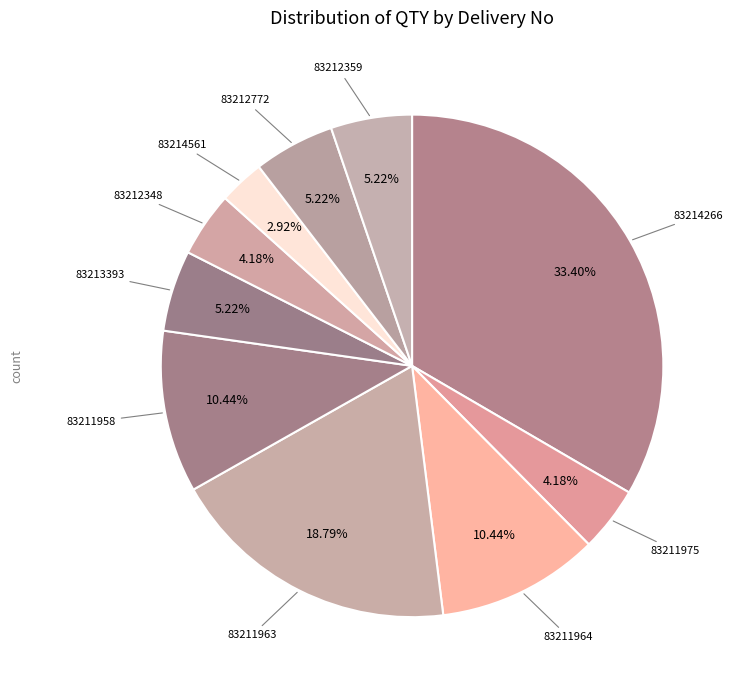

To the nearest percent, what is the difference between the largest and smallest slice percentages?

30%